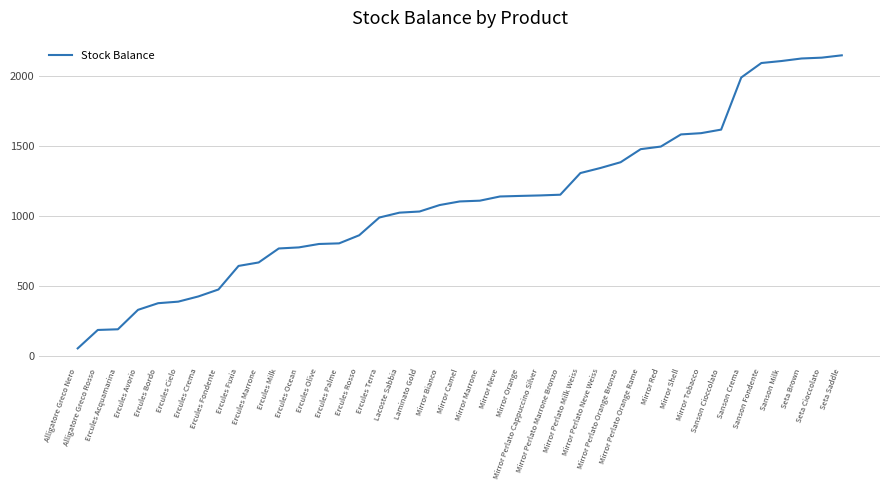

What is the difference between the maximum and minimum values?

2095.0